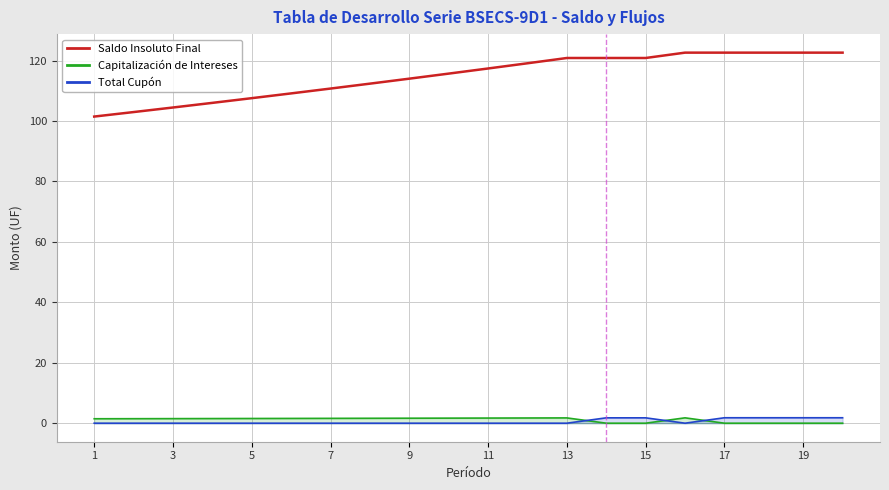

What is the approximate value of Saldo Insoluto Final at 17?

122.6